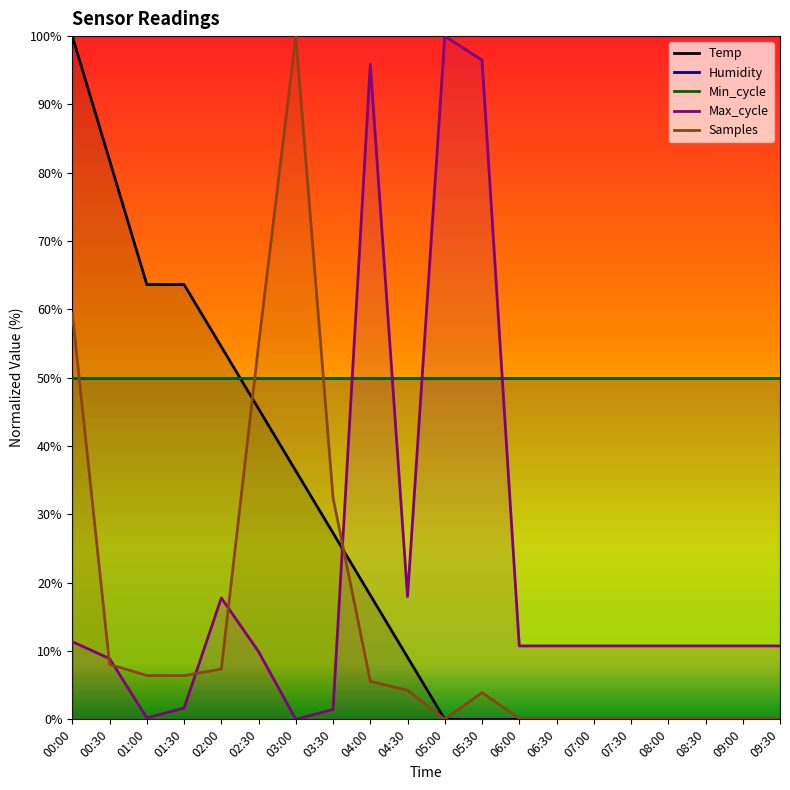

Rank the categories by Max_cycle value from highest to lowest.

05:00, 05:30, 04:00, 04:30, 02:00, 00:00, 06:00, 06:30, 07:00, 07:30, 08:00, 08:30, 09:00, 09:30, 02:30, 00:30, 01:30, 03:30, 01:00, 03:00